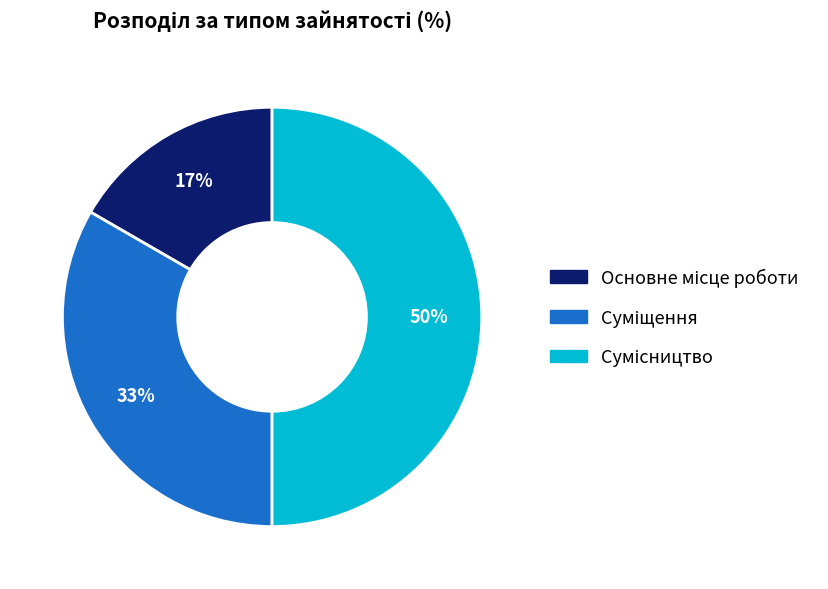

To the nearest percent, what is the difference between the largest and smallest slice percentages?

33%